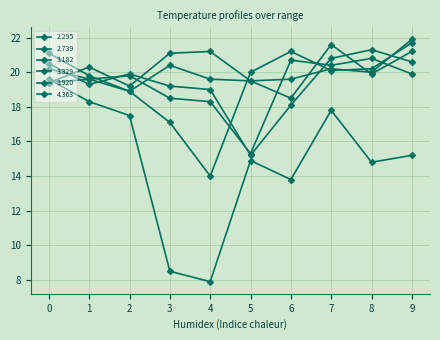

After their last crossing, which series has the higher values: 2.739 or 4.363?

4.363